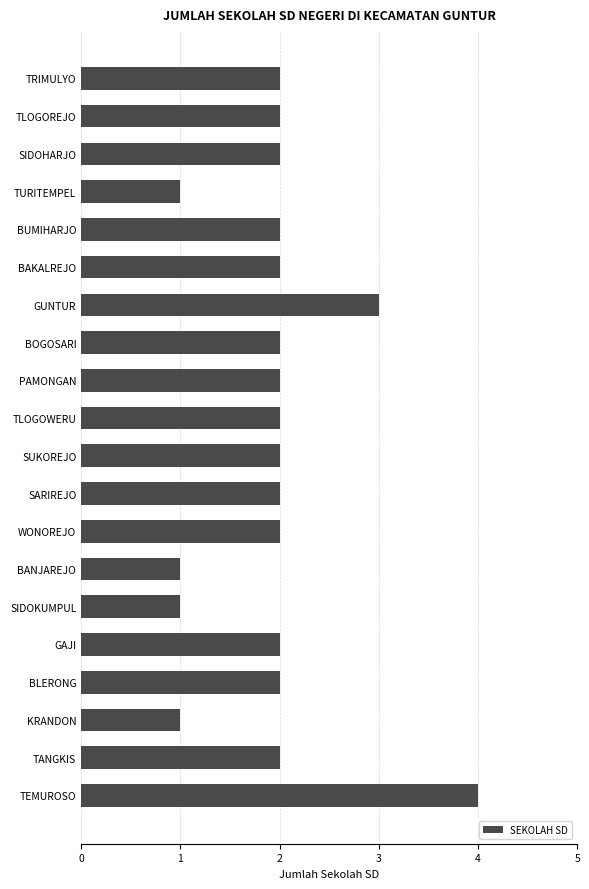

What is the smallest value displayed?

1